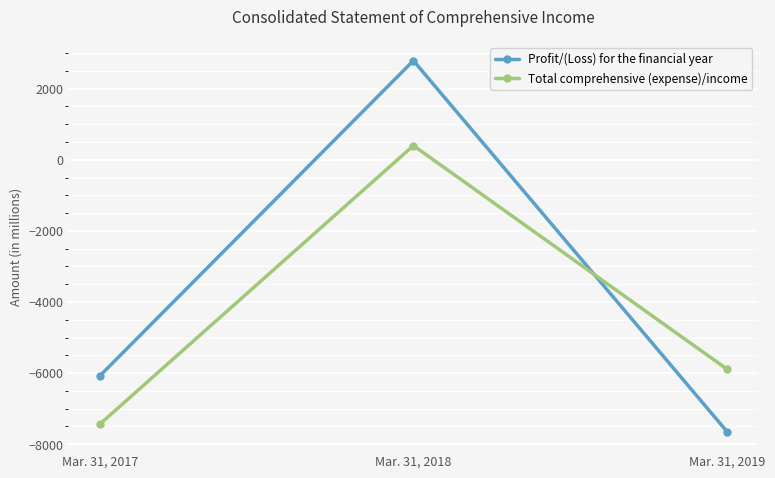

How many negative values does the Total comprehensive (expense)/income series have?

2